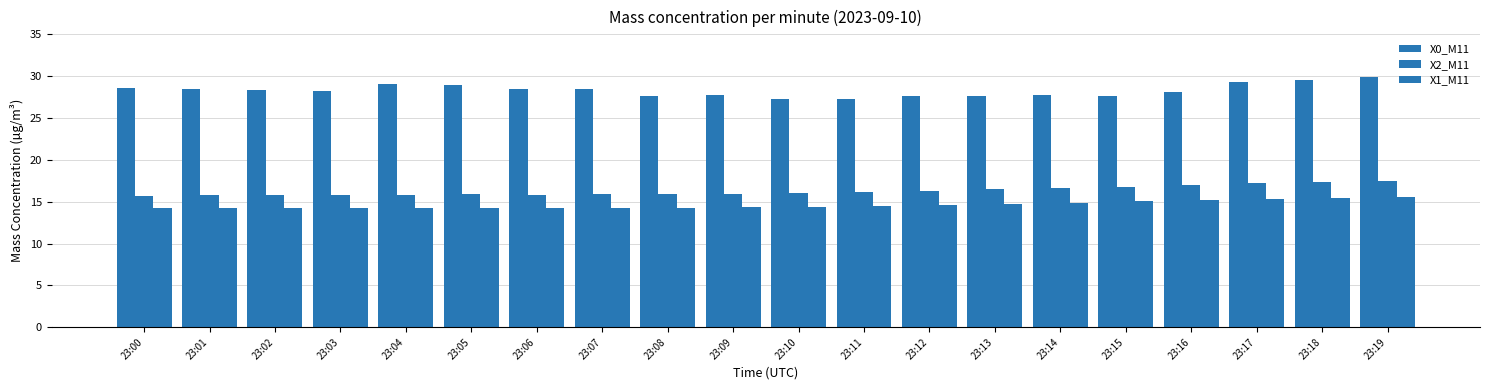

Reading left to right, list all the values displayed in this chart.

X0_M11: 23:00=28.6	23:01=28.5	23:02=28.4	23:03=28.2	23:04=29.1	23:05=29.0	23:06=28.5	23:07=28.4	23:08=27.7	23:09=27.8	23:10=27.3	23:11=27.2	23:12=27.6	23:13=27.7	23:14=27.8	23:15=27.6	23:16=28.1	23:17=29.3	23:18=29.5	23:19=29.9
X2_M11: 23:00=15.7	23:01=15.8	23:02=15.8	23:03=15.8	23:04=15.9	23:05=15.9	23:06=15.9	23:07=15.9	23:08=15.9	23:09=15.9	23:10=16.0	23:11=16.1	23:12=16.3	23:13=16.5	23:14=16.6	23:15=16.8	23:16=17.0	23:17=17.2	23:18=17.3	23:19=17.5
X1_M11: 23:00=14.3	23:01=14.3	23:02=14.3	23:03=14.3	23:04=14.3	23:05=14.3	23:06=14.3	23:07=14.3	23:08=14.3	23:09=14.3	23:10=14.4	23:11=14.4	23:12=14.6	23:13=14.7	23:14=14.9	23:15=15.0	23:16=15.2	23:17=15.3	23:18=15.5	23:19=15.6